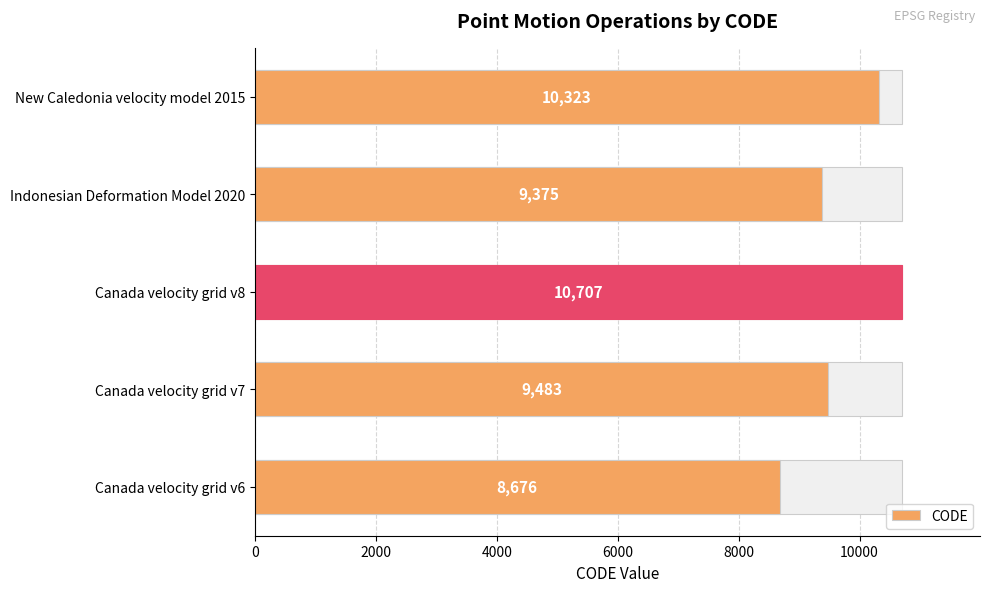

Reading left to right, transcribe all the data shown in this chart.

8676	9483	10707	9375	10323